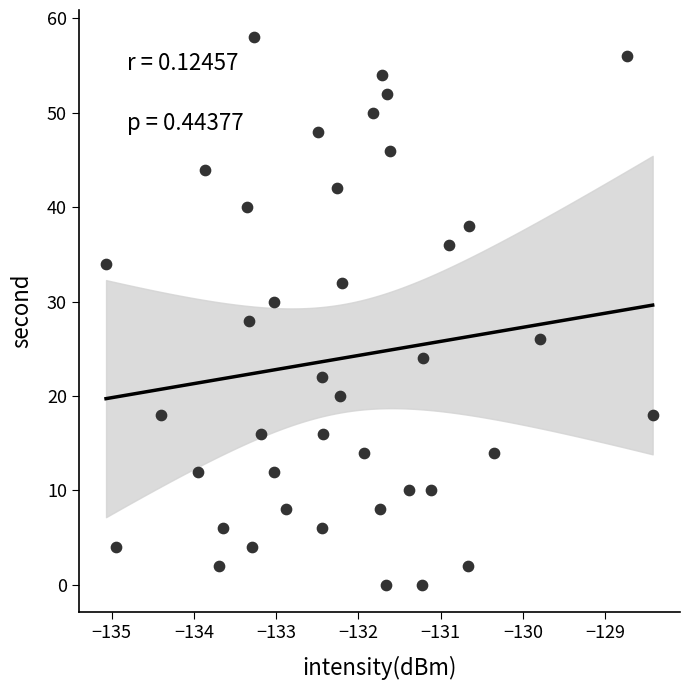

What is the range of Y values (max minus min)?

58